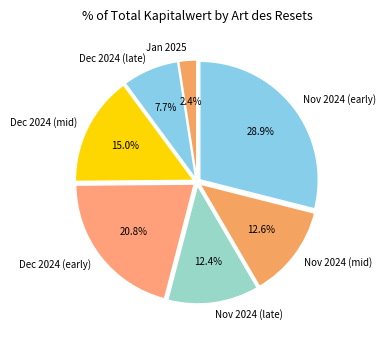

Does Jan 2025 represent more than half of the total?

No